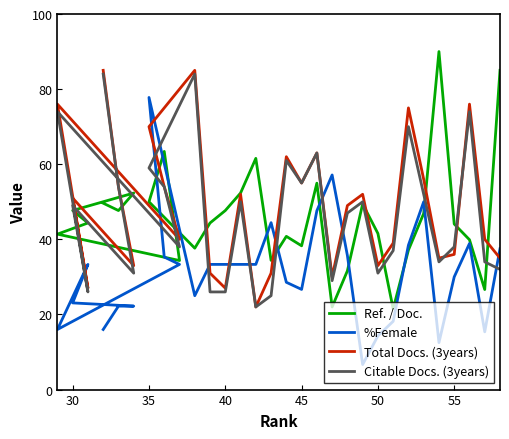

How many times do %Female and Ref. / Doc. cross each other?

8